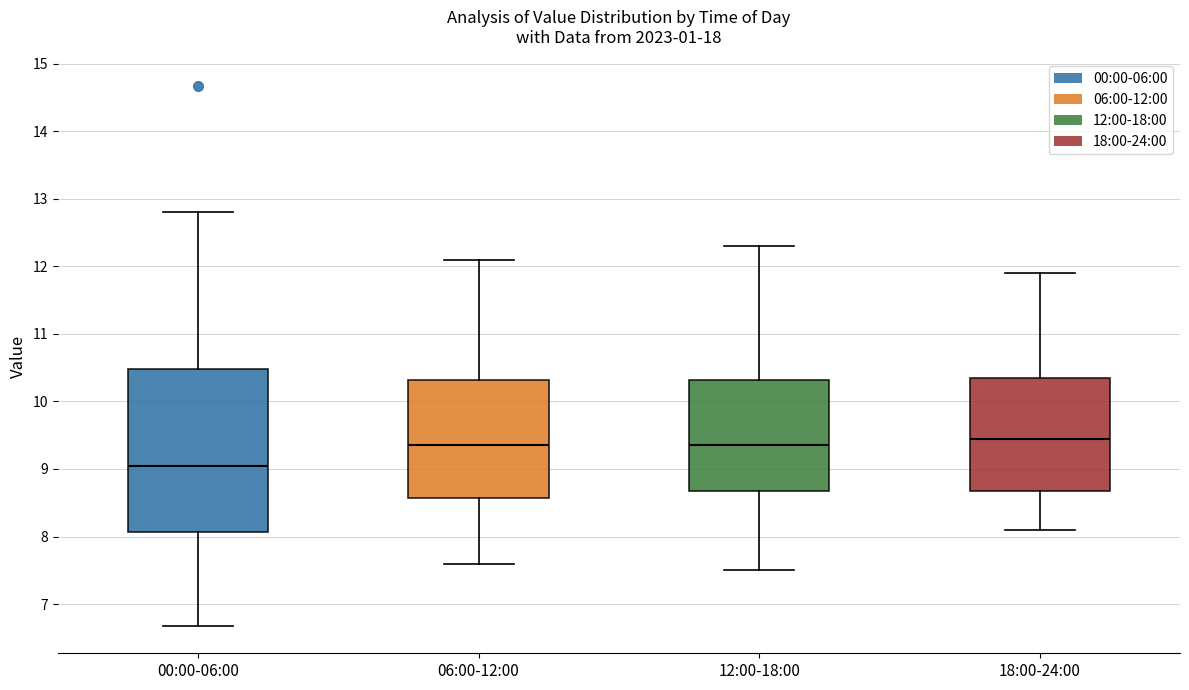

Comparing the boxes themselves (not the whiskers), which one is the tallest?

00:00-06:00